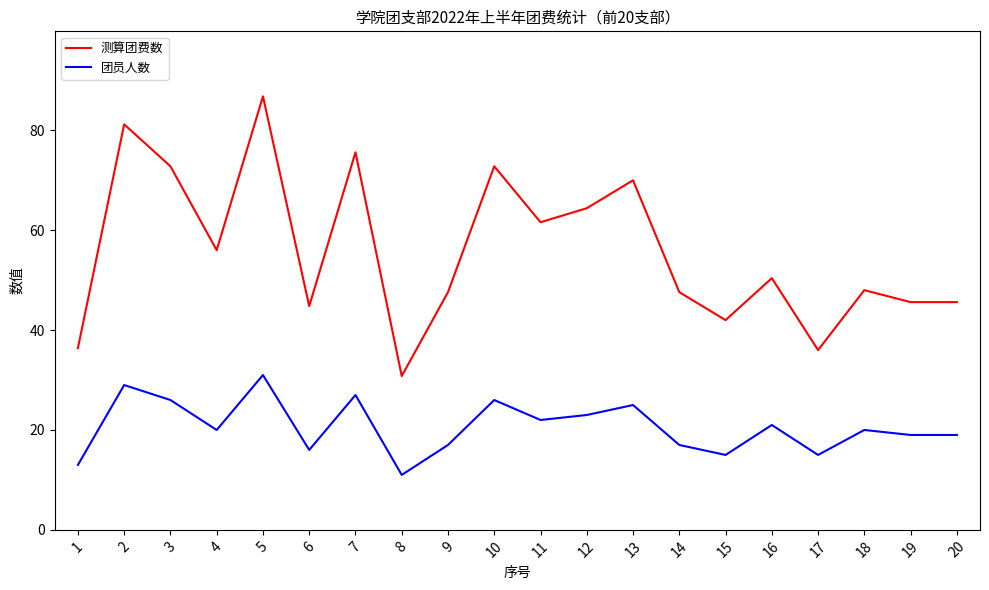

What is the total value across all series at 18?

68.0